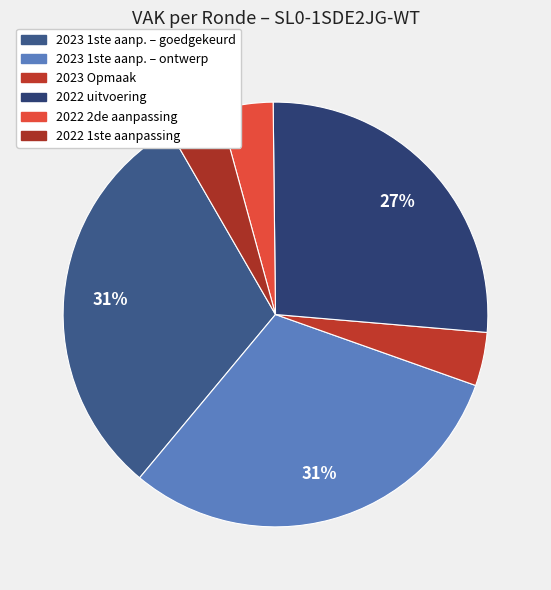

How many slices are in this pie chart?

6